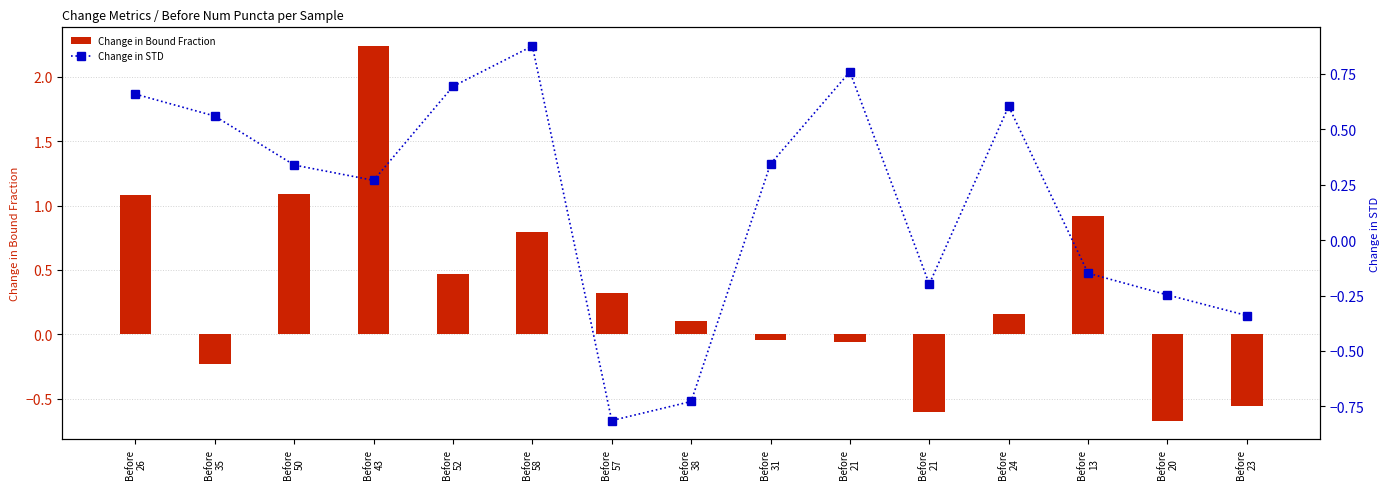

Is it true that Change in STD equals -0.2 at Before
13?

False